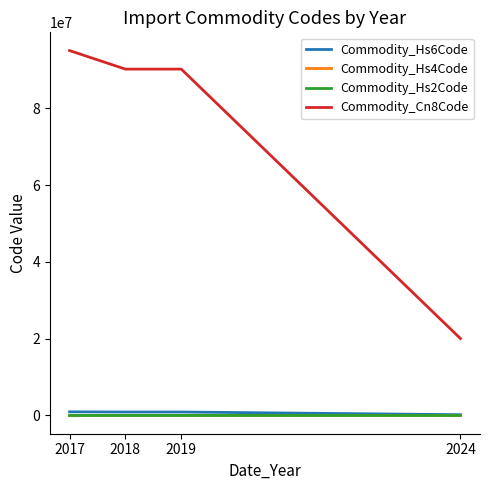

True or false: Commodity_Hs6Code and Commodity_Cn8Code cross at least once.

False